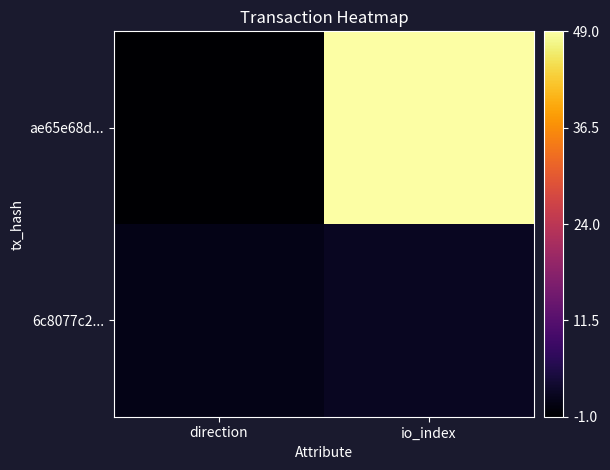

Reading left to right, transcribe all the data shown in this chart.

ae65e68d...: direction=-1	io_index=49
6c8077c2...: direction=1	io_index=2